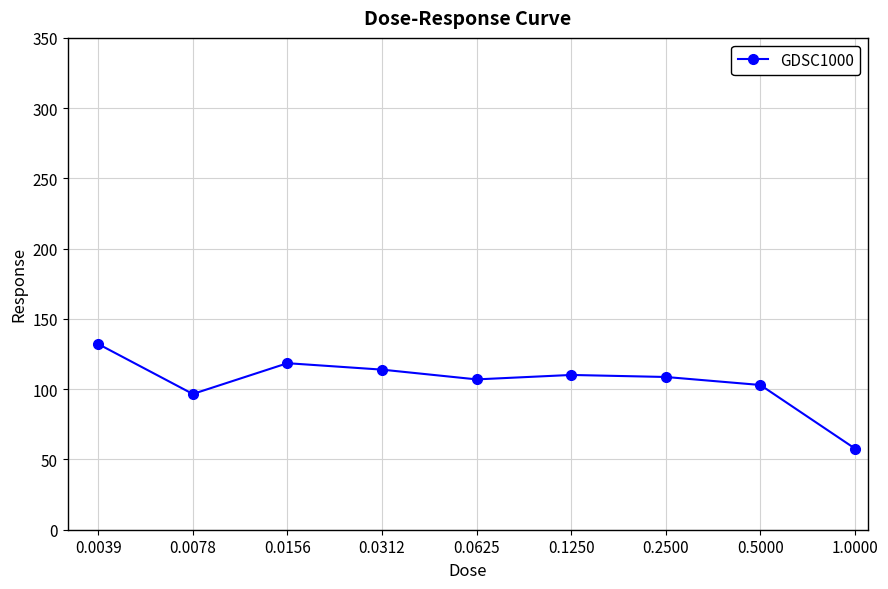

What is the value of the 9th point from the left?

57.8